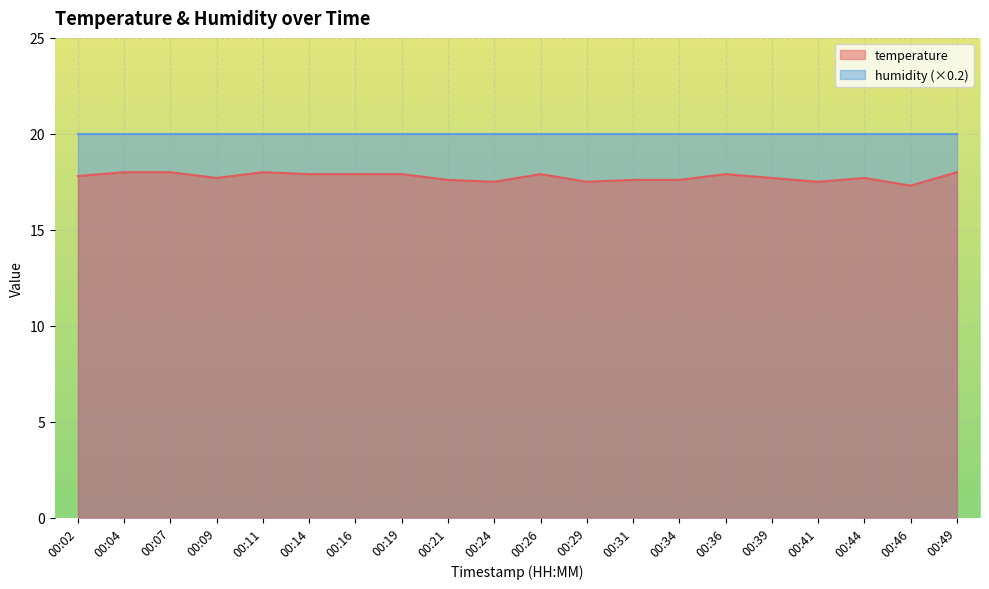

Reading left to right, transcribe all the data shown in this chart.

17.8	18.0	18.0	17.7	18.0	17.9	17.9	17.9	17.6	17.5	17.9	17.5	17.6	17.6	17.9	17.7	17.5	17.7	17.3	18.0